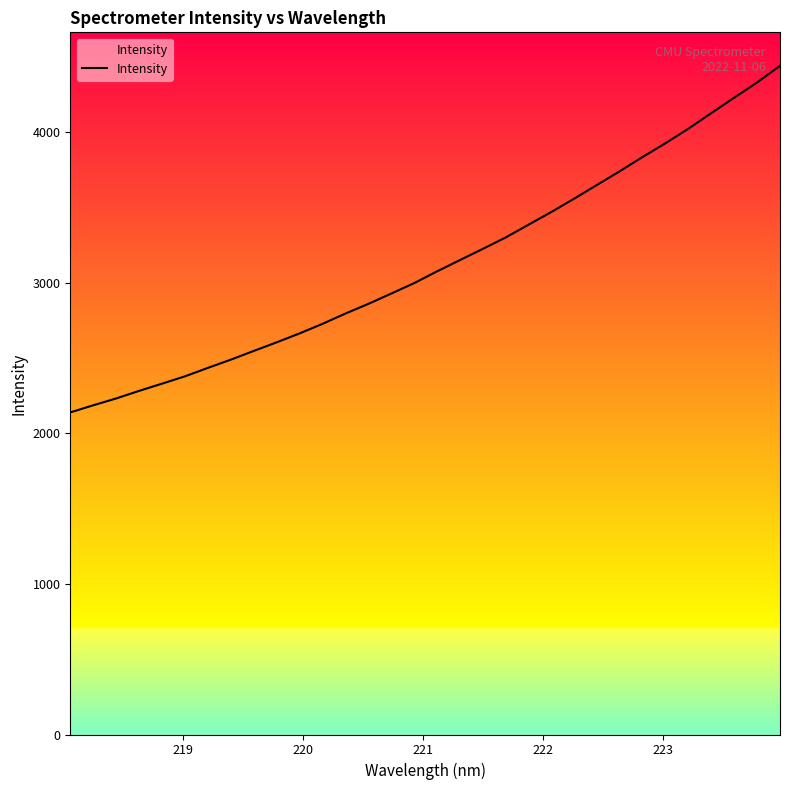

What is the smallest value displayed?

2138.0